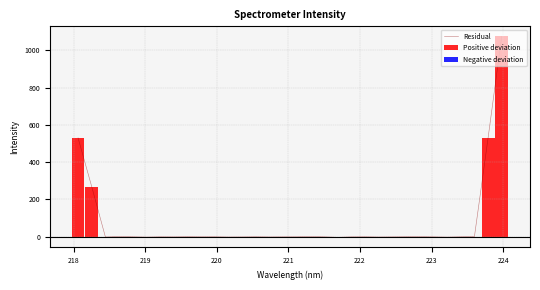

Reading left to right, transcribe all the data shown in this chart.

Residual: 530.1	268.2	-2.0	0.7	-0.8	-2.5	-0.9	-1.2	-0.3	-0.8	-0.6	-1.9	-1.4	-0.6	-1.5	-1.0	-0.8	0.7	-1.0	-3.7	-1.1	-0.6	-1.9	-1.2	-0.5	-0.0	-1.1	-2.5	-0.7	0.2	529.8	1074.9
Positive deviation: 530.1	268.2	0.0	0.7	0.0	0.0	0.0	0.0	0.0	0.0	0.0	0.0	0.0	0.0	0.0	0.0	0.0	0.7	0.0	0.0	0.0	0.0	0.0	0.0	0.0	0.0	0.0	0.0	0.0	0.2	529.8	1074.9
Negative deviation: 0.0	0.0	-2.0	0.0	-0.8	-2.5	-0.9	-1.2	-0.3	-0.8	-0.6	-1.9	-1.4	-0.6	-1.5	-1.0	-0.8	0.0	-1.0	-3.7	-1.1	-0.6	-1.9	-1.2	-0.5	-0.0	-1.1	-2.5	-0.7	0.0	0.0	0.0